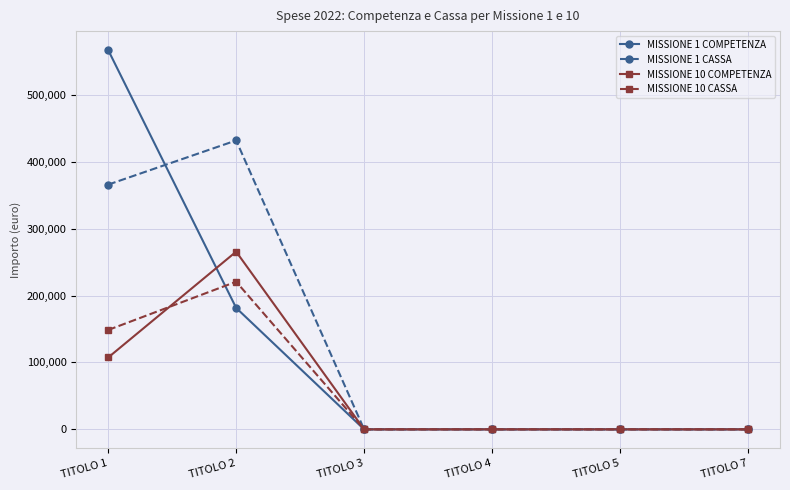

Where is the first local maximum for MISSIONE 10 CASSA?

TITOLO 2